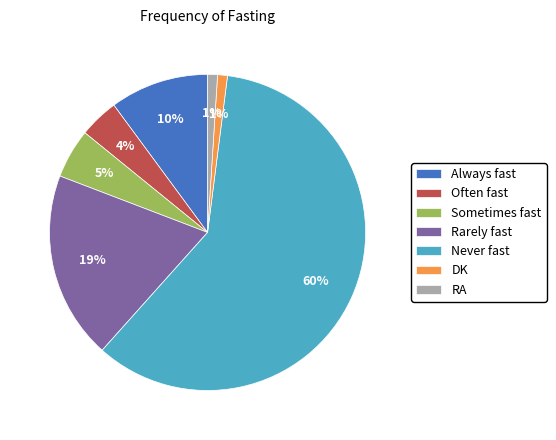

Between Never fast and DK, which is larger?

Never fast